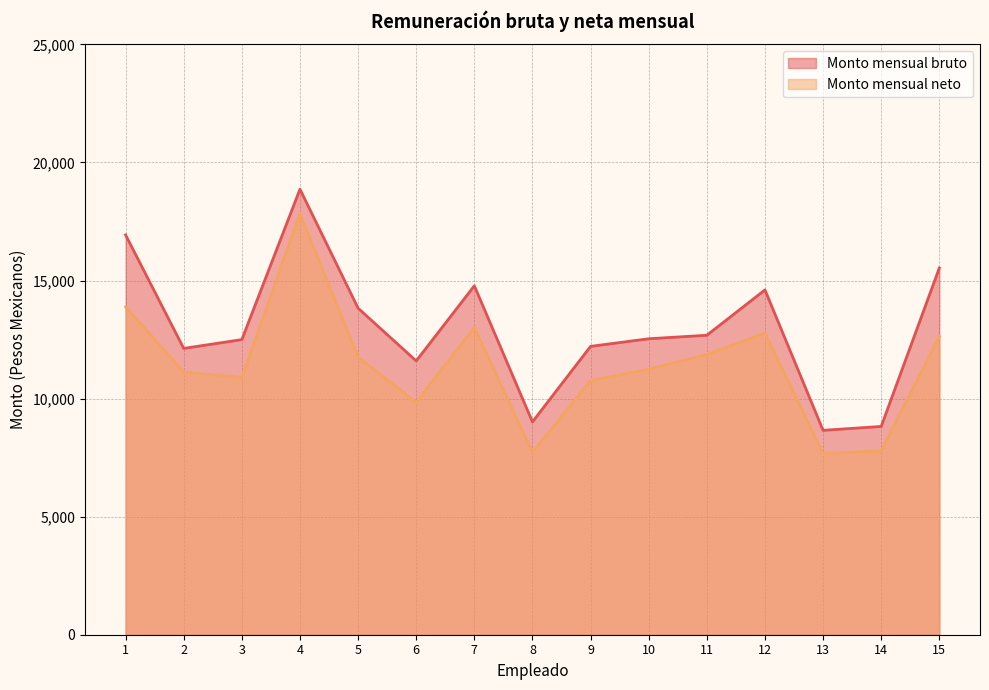

How many values in the Monto mensual neto series exceed 11247?

8